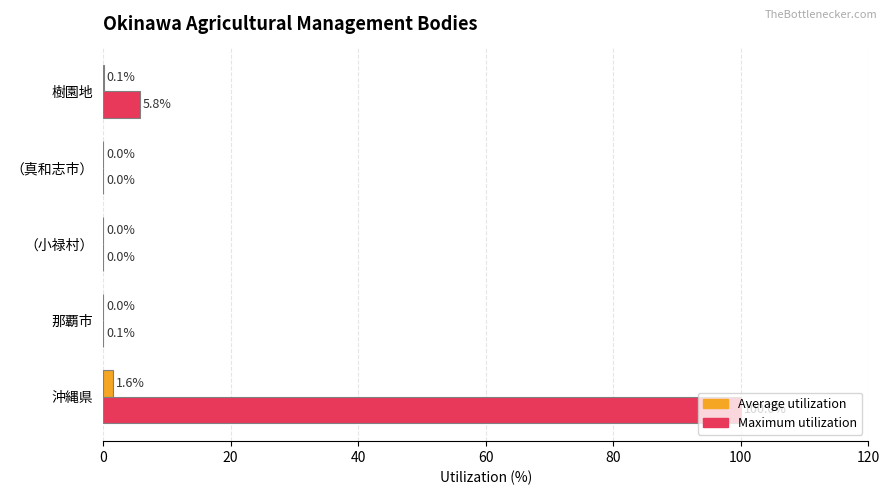

At which category does the chart reach its peak across all series?

沖縄県